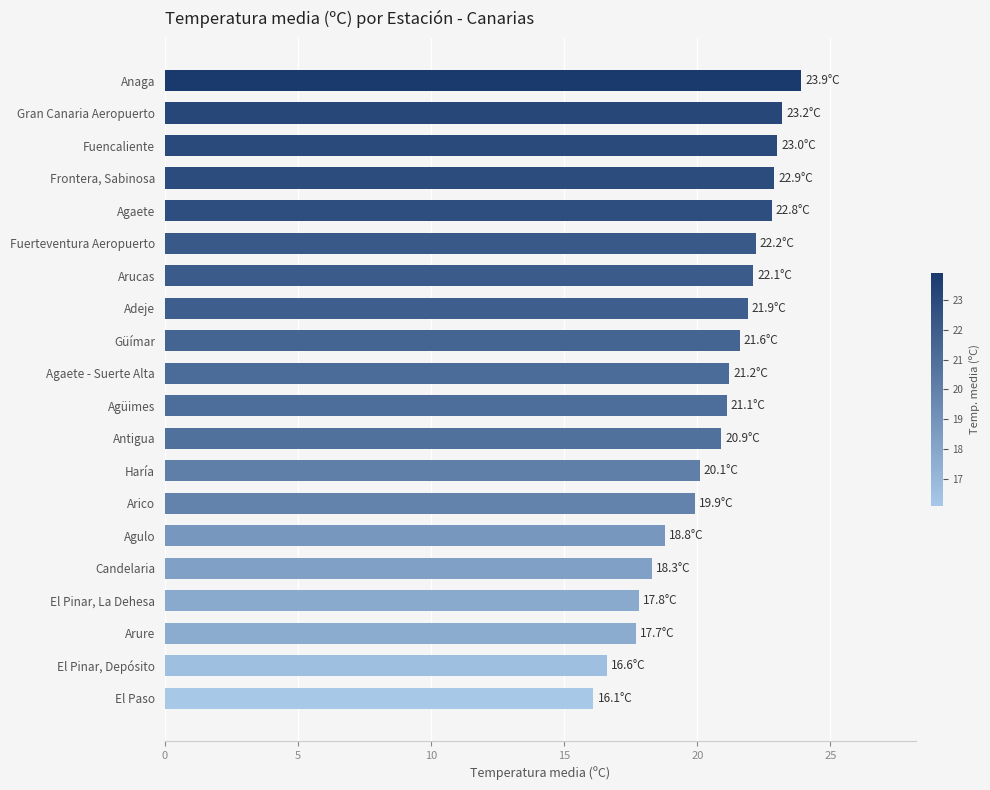

What is the value of the 10th bar from the top?

21.2